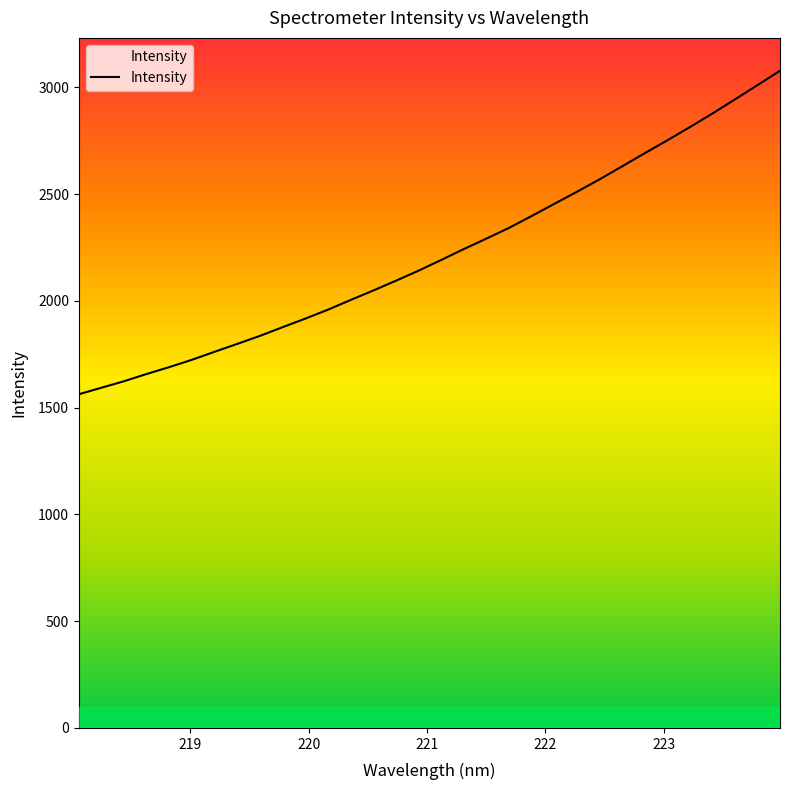

List the labels in order of value, smallest first.

218.0596, 218.2508, 218.442, 218.6332, 218.8244, 219.0156, 219.2067, 219.3979, 219.589, 219.7801, 219.9712, 220.1623, 220.3533, 220.5444, 220.7354, 220.9264, 221.1174, 221.3083, 221.4993, 221.6902, 221.8812, 222.0721, 222.263, 222.4538, 222.6447, 222.8355, 223.0264, 223.2172, 223.408, 223.5987, 223.7895, 223.9802